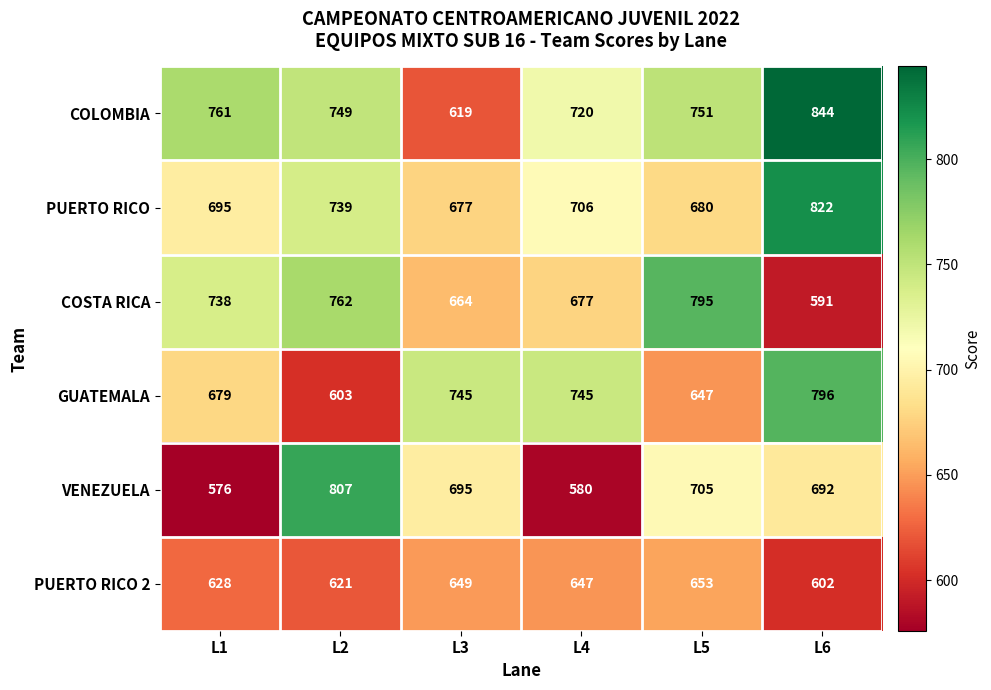

Read the VENEZUELA value at L1.

576